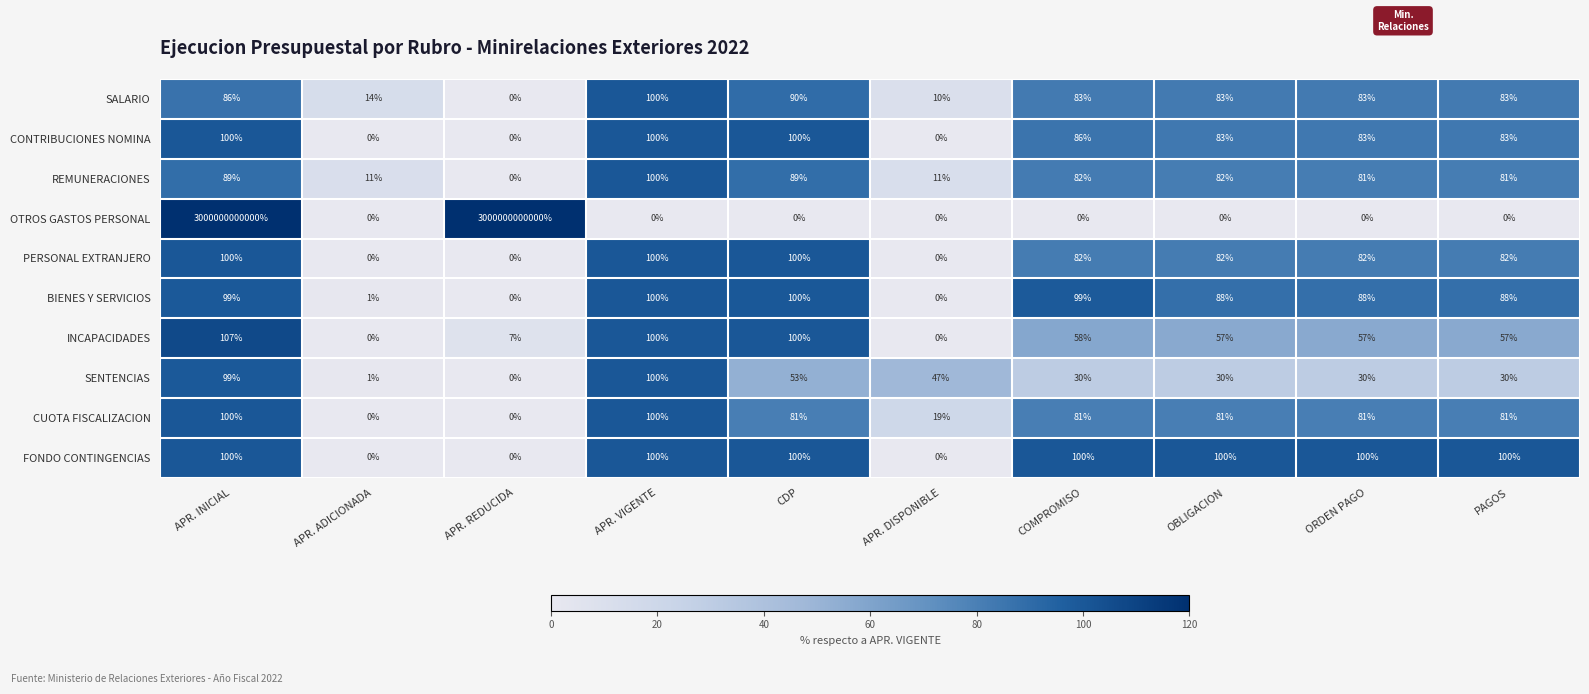

What is the difference between the CONTRIBUCIONES NOMINA values at APR. REDUCIDA and OBLIGACION?

83